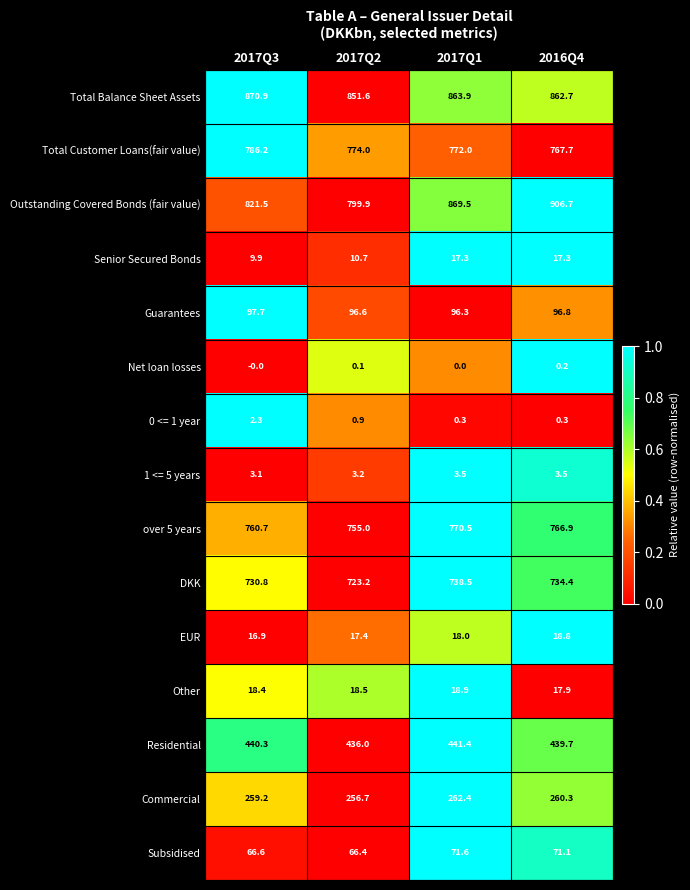

Count the number of categories in the chart.

4